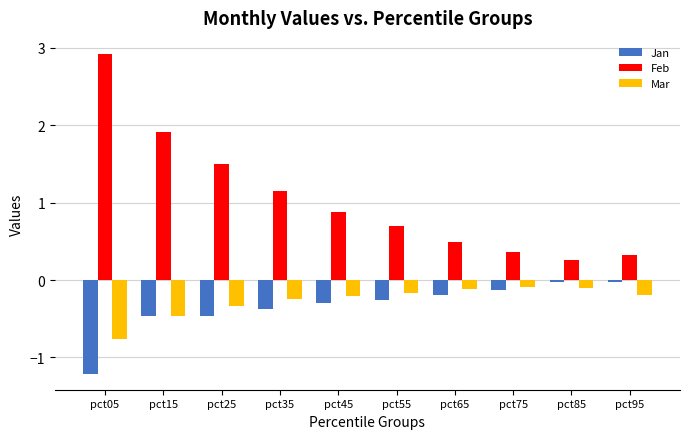

Rank the series by their maximum value, from lowest to highest.

Mar, Jan, Feb